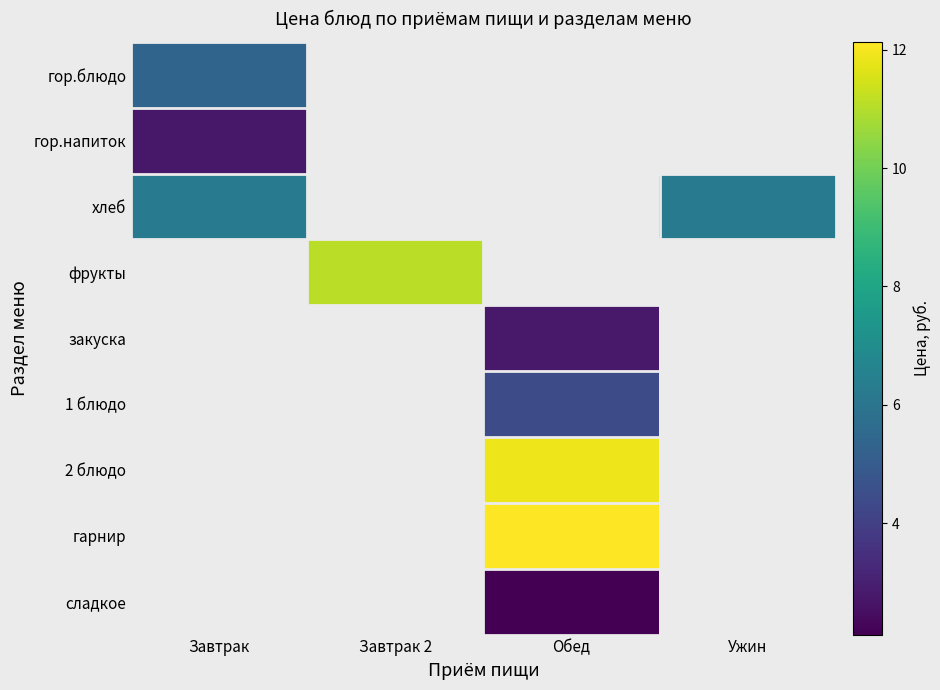

Which series has the largest range (max minus min)?

гор.блюдо